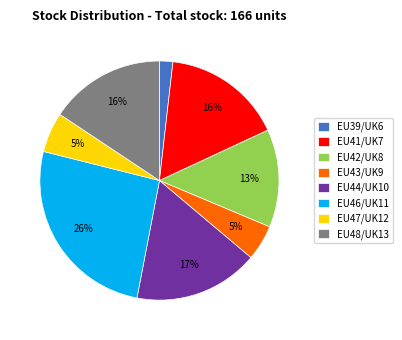

Which has a higher value, EU44/UK10 or EU48/UK13?

EU44/UK10